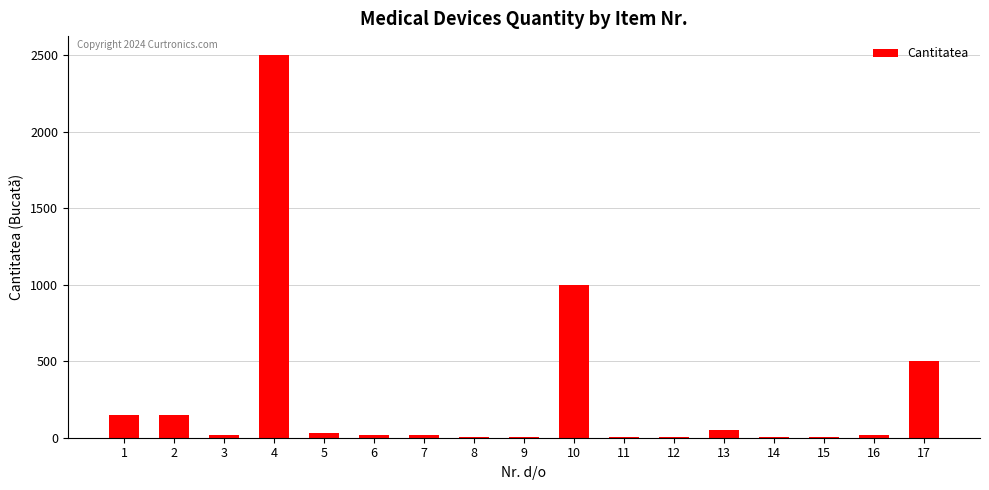

Is it true that the value at 2 is 150?

True